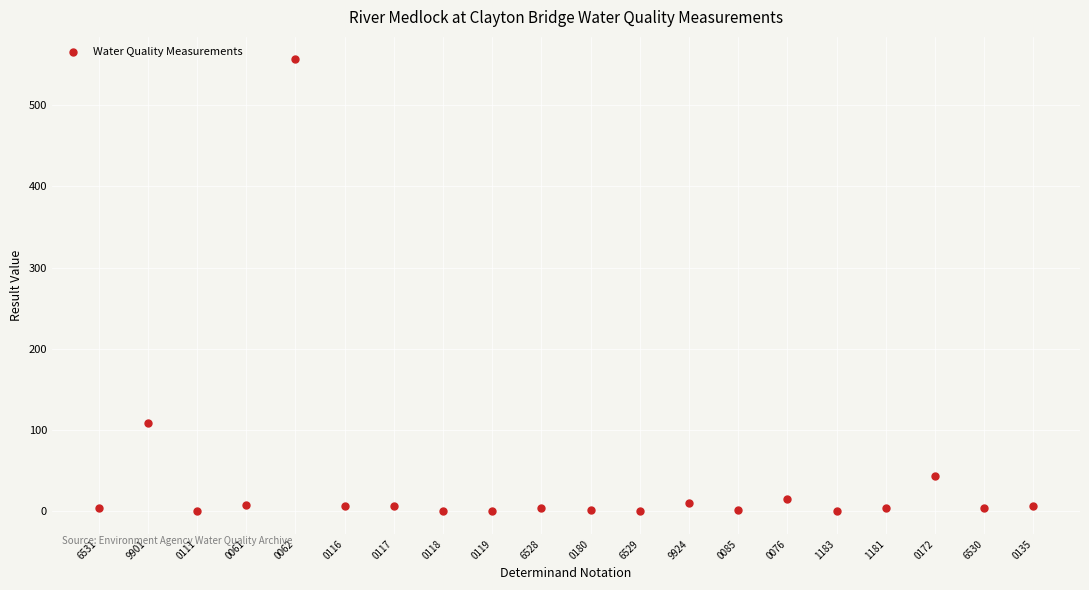

What is the range of Y values (max minus min)?

556.0